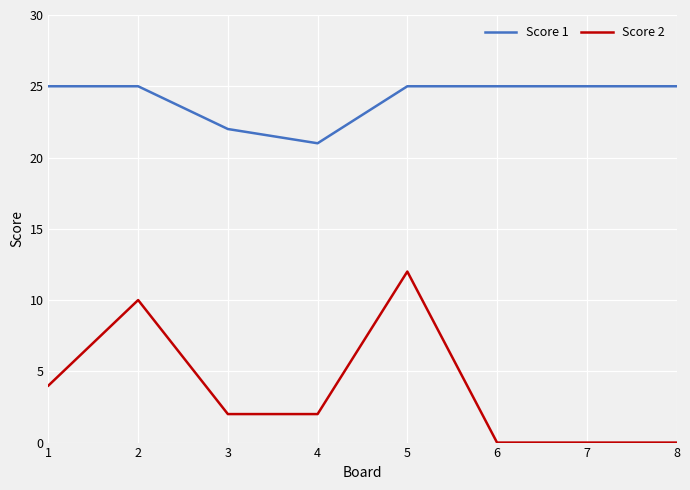

True or false: Score 2 has a value of 2 at 4.

True